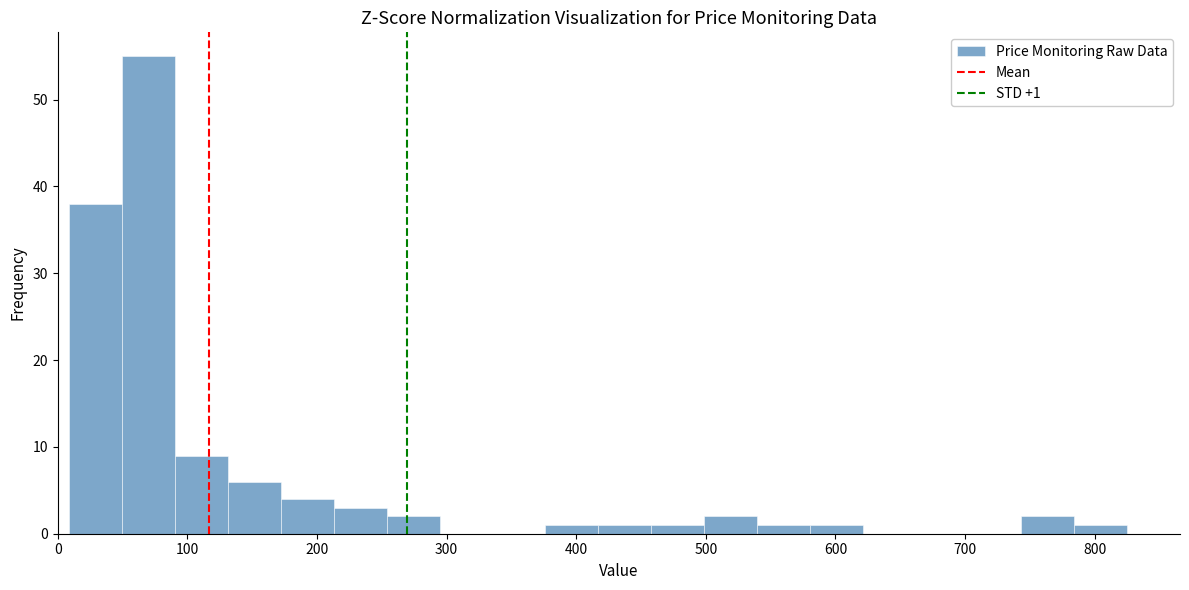

Which range on the x-axis has the tallest bar?

50 to 90